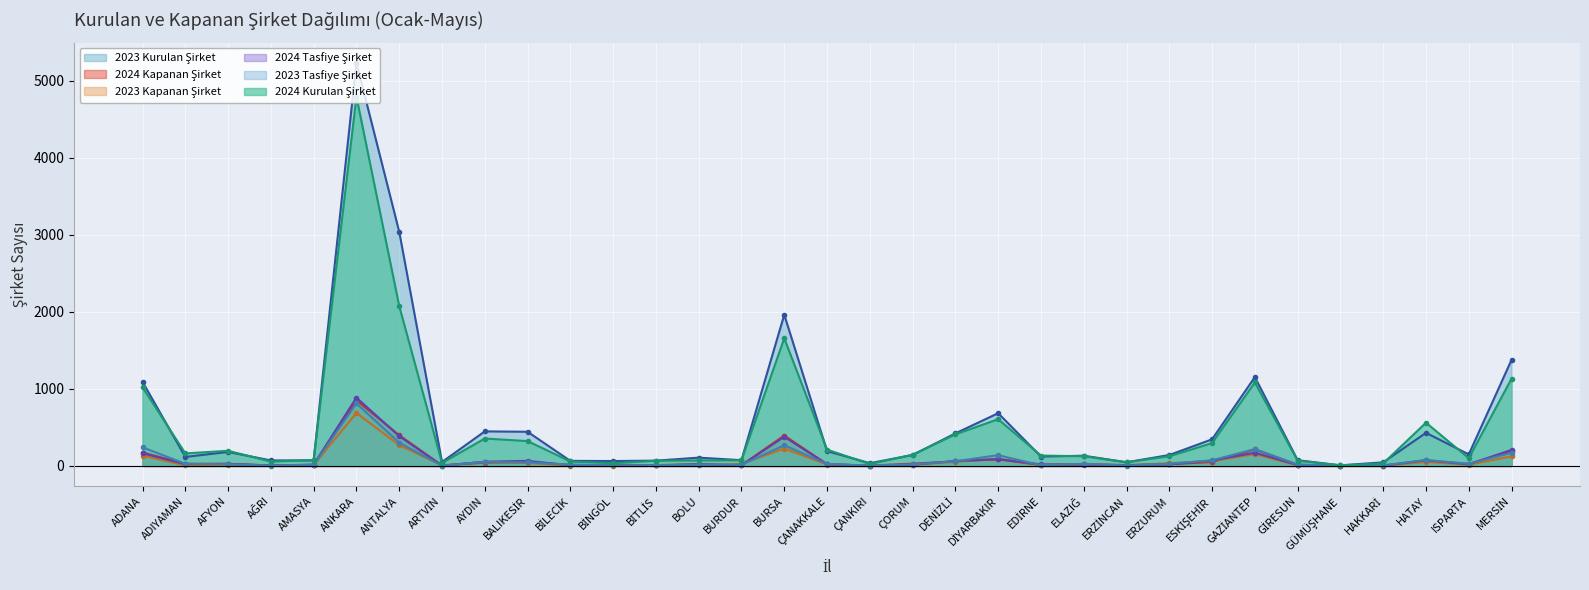

True or false: 2024 Kurulan Şirket and 2023 Kapanan Şirket cross at least once.

False